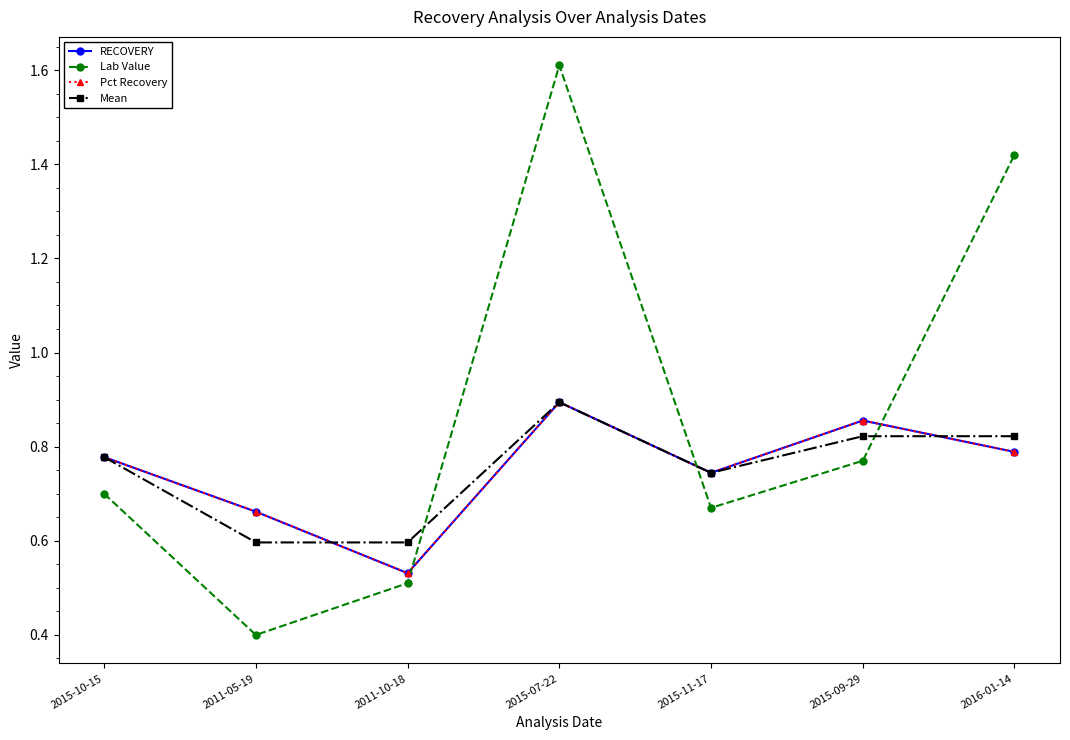

Which label corresponds to the largest value in the chart?

2015-07-22